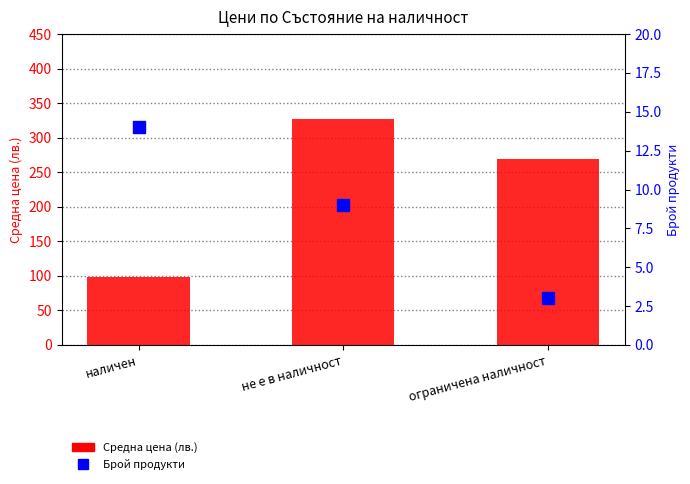

List the series in order of their peak value, lowest first.

Брой продукти, Средна цена (лв.)